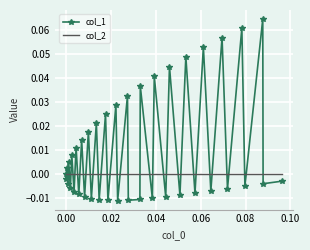

List the series in order of their peak value, highest first.

col_1, col_2